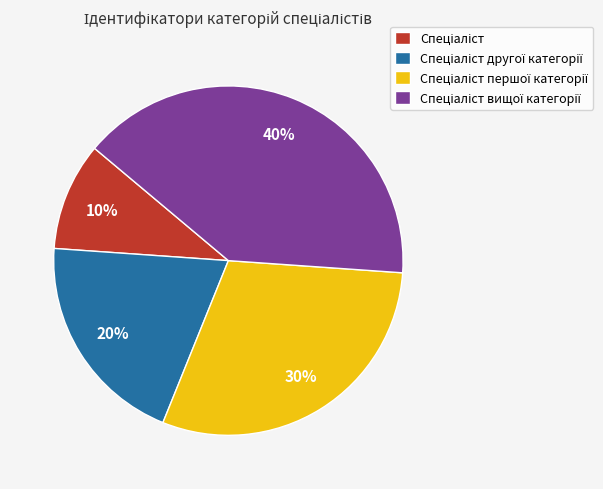

Is there a majority slice in this chart?

No